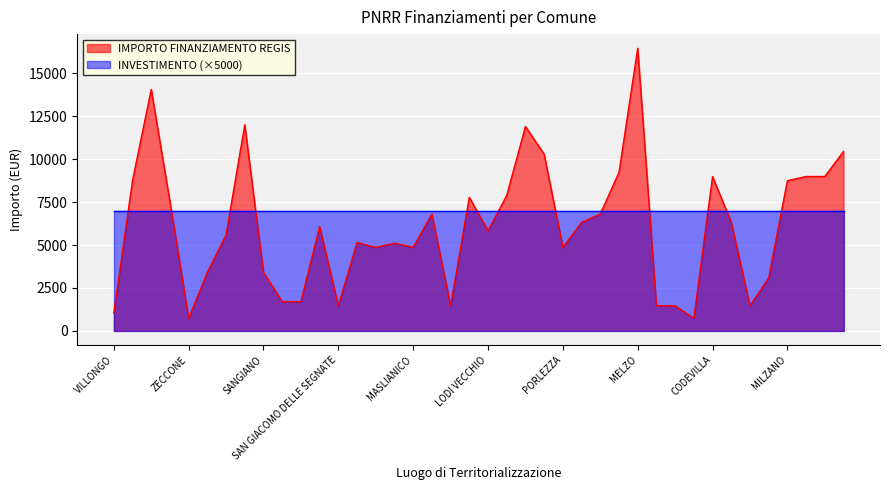

Reading right to left, what are all the values shown in this chart?

10449	8991	8991	8748	3087	1458	6318	8991	729	1458	1458	16464	9234	6804	6318	4860	10290	11907	7889	5831	7776	1458	6804	4860	5103	4860	5145	1458	6075	1701	1701	3402	12005	5589	3402	729	7533	14063	8748	1029